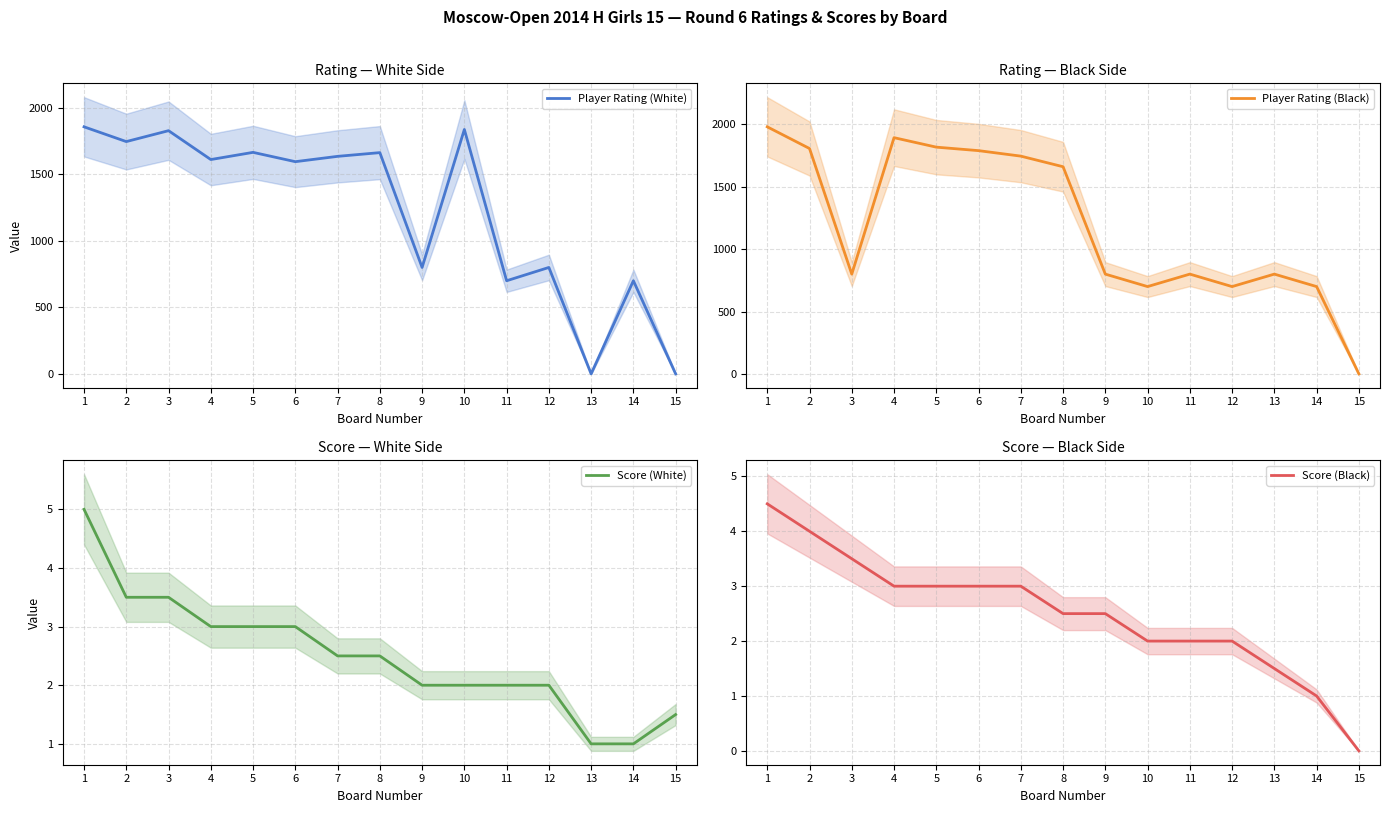

Reading left to right, list all the values displayed in this chart.

Player Rating (White): 1857.0	1746.0	1828.0	1611.0	1665.0	1595.0	1635.0	1663.0	800.0	1837.0	700.0	800.0	0.0	700.0	0.0
Player Rating (Black): 1981.0	1807.0	800.0	1894.0	1818.0	1790.0	1746.0	1661.0	800.0	700.0	800.0	700.0	800.0	700.0	0.0
Score (White): 5.0	3.5	3.5	3.0	3.0	3.0	2.5	2.5	2.0	2.0	2.0	2.0	1.0	1.0	1.5
Score (Black): 4.5	4.0	3.5	3.0	3.0	3.0	3.0	2.5	2.5	2.0	2.0	2.0	1.5	1.0	0.0